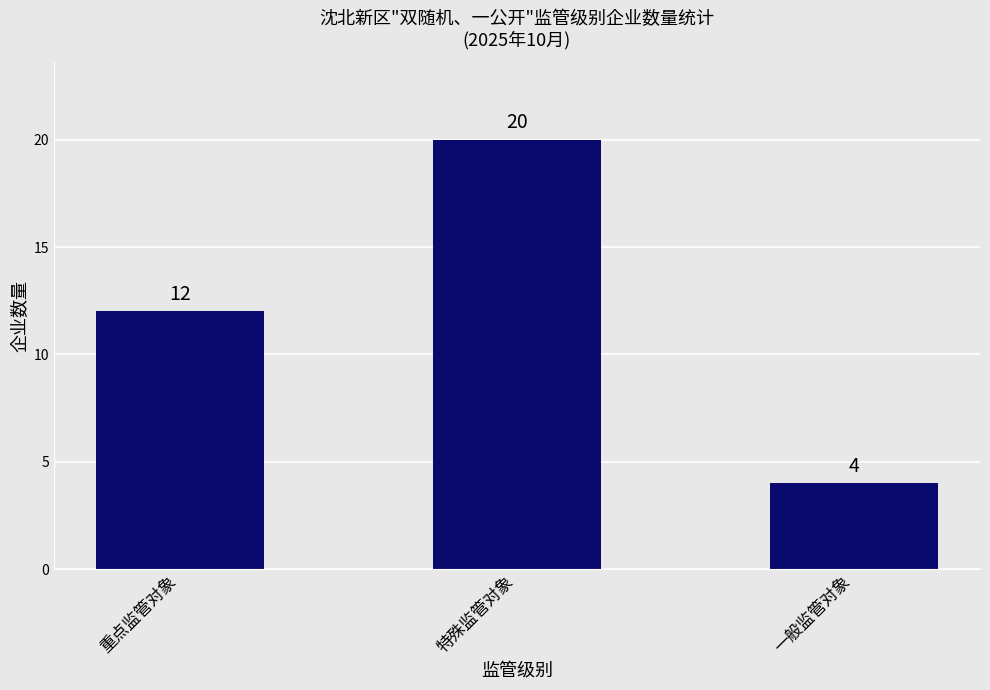

What is the sum of all values?

36